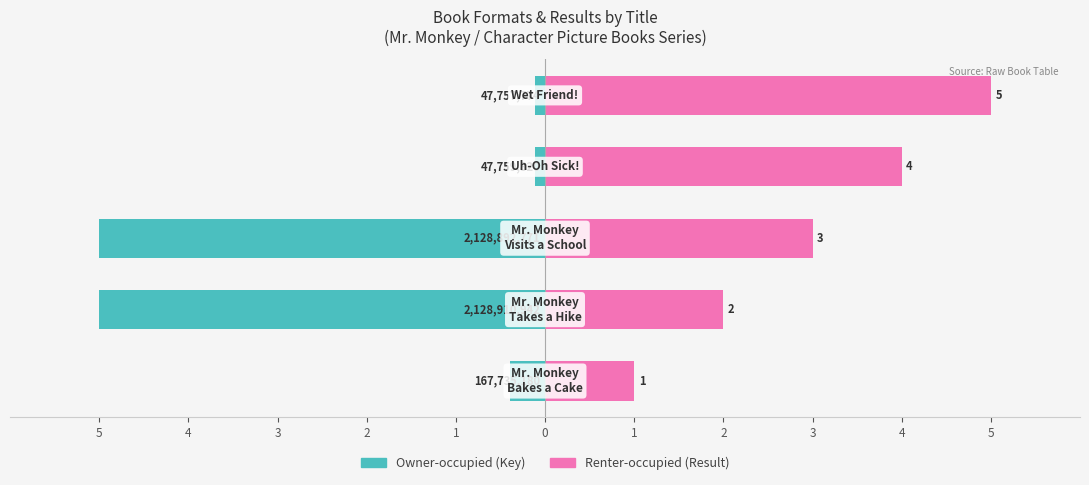

How many bars are there in each group?

2